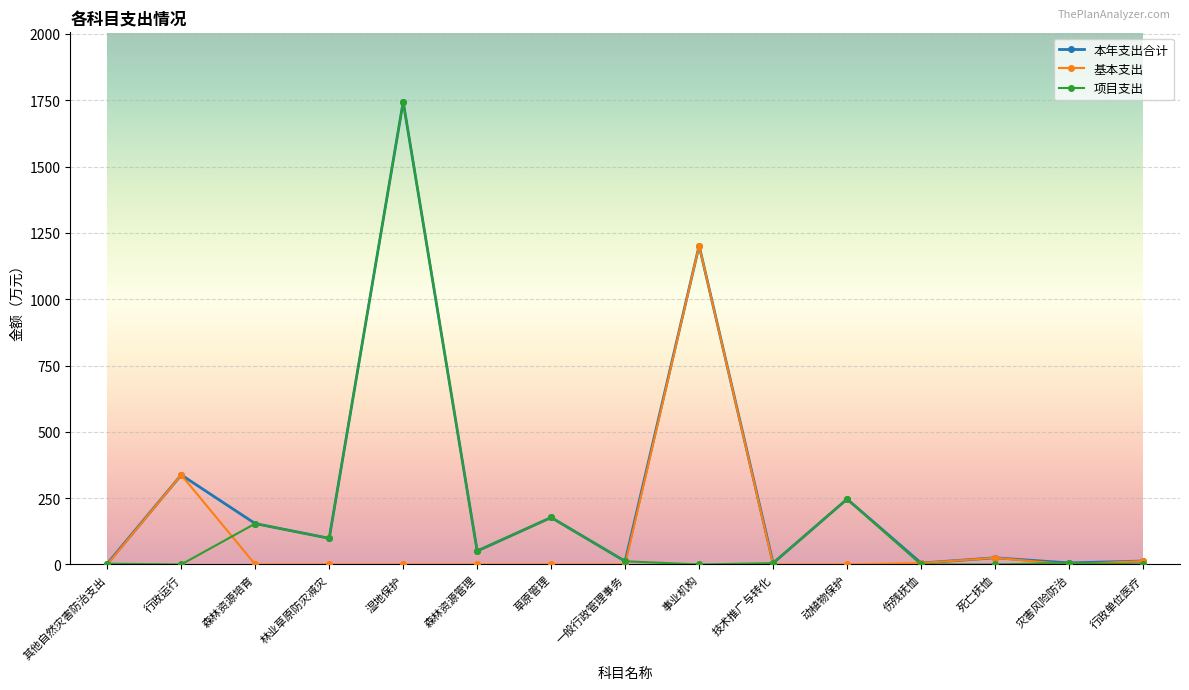

True or false: 本年支出合计 has a value of 29.9 at 林业草原防灾减灾.

False